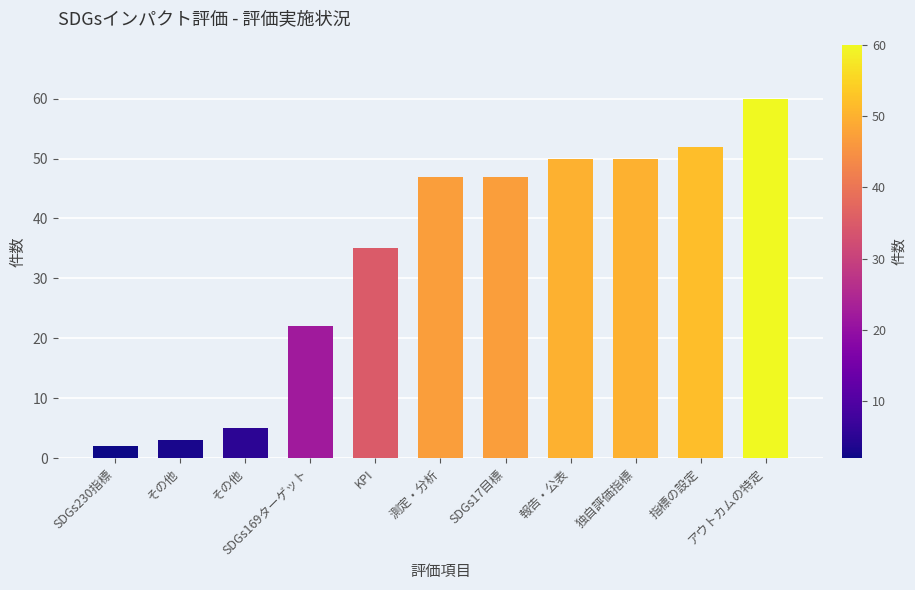

Does the chart contain any negative values?

No